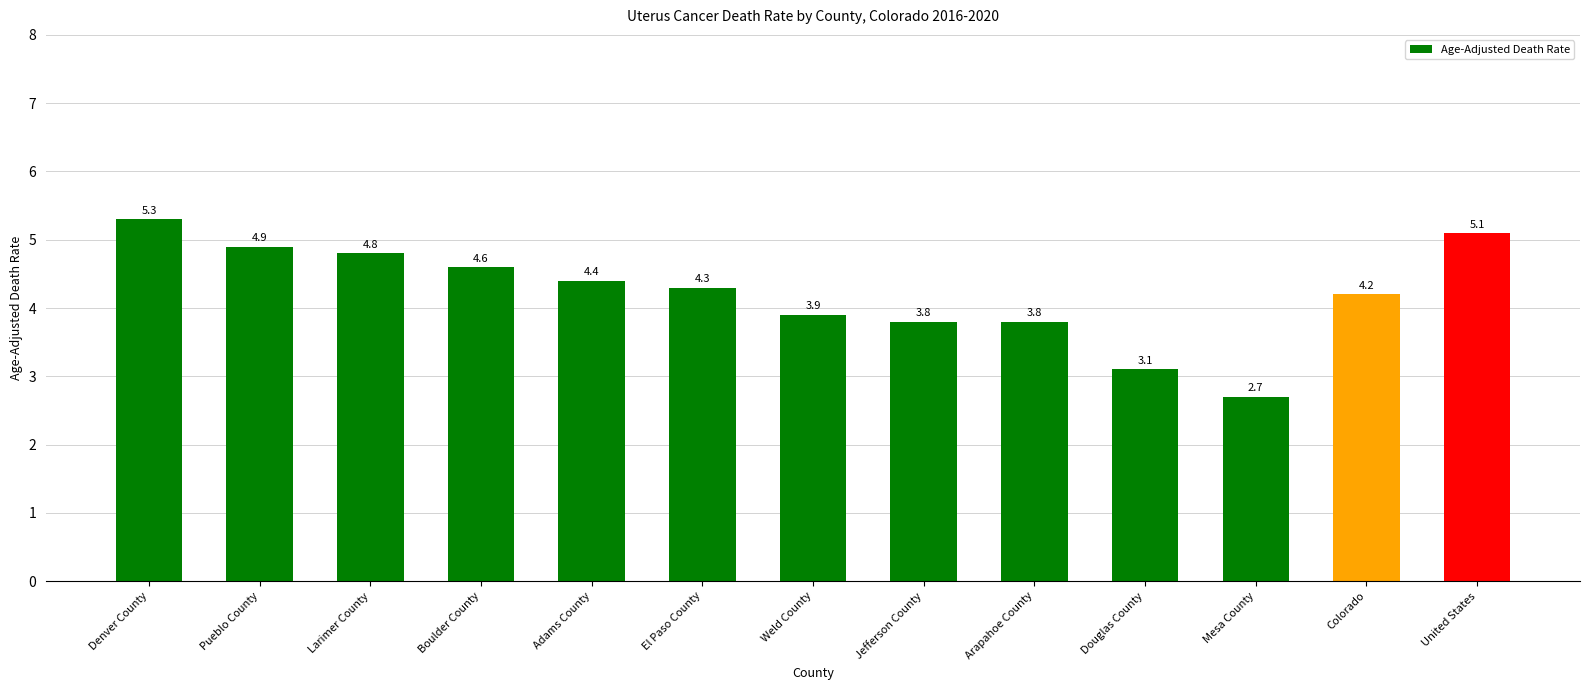

The chart shows a value of 3.8 at Arapahoe County. True or false?

True